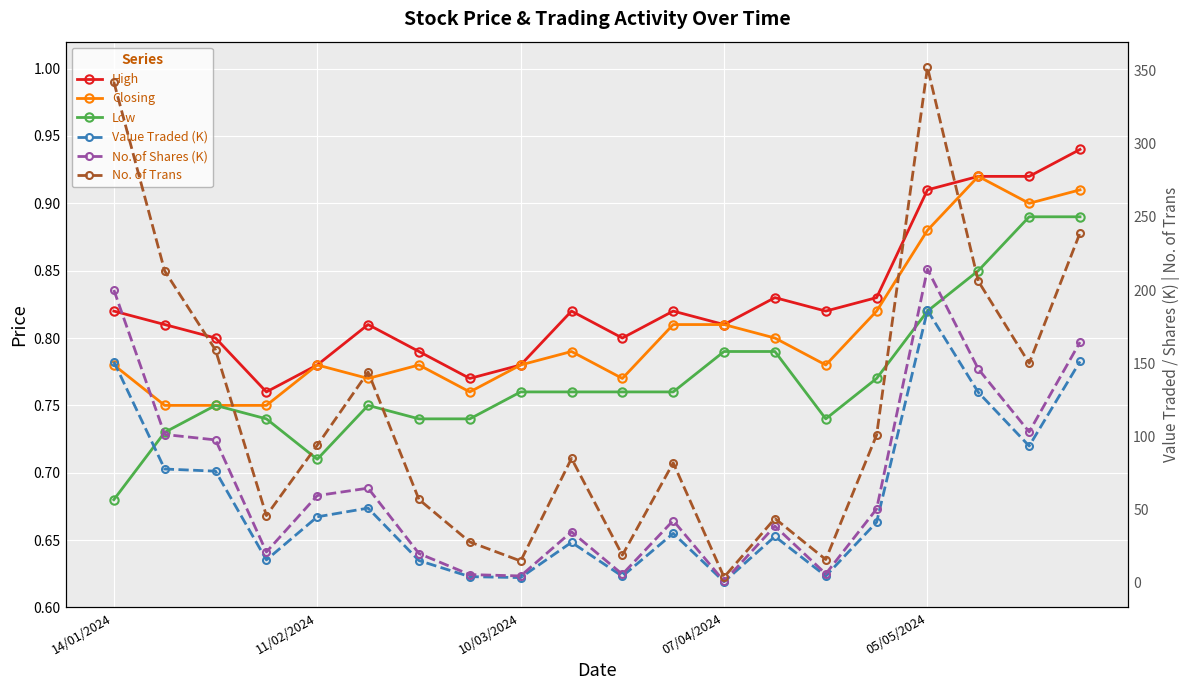

In Value Traded (K), how many points are lower than both neighbors (excluding endpoints)?

6